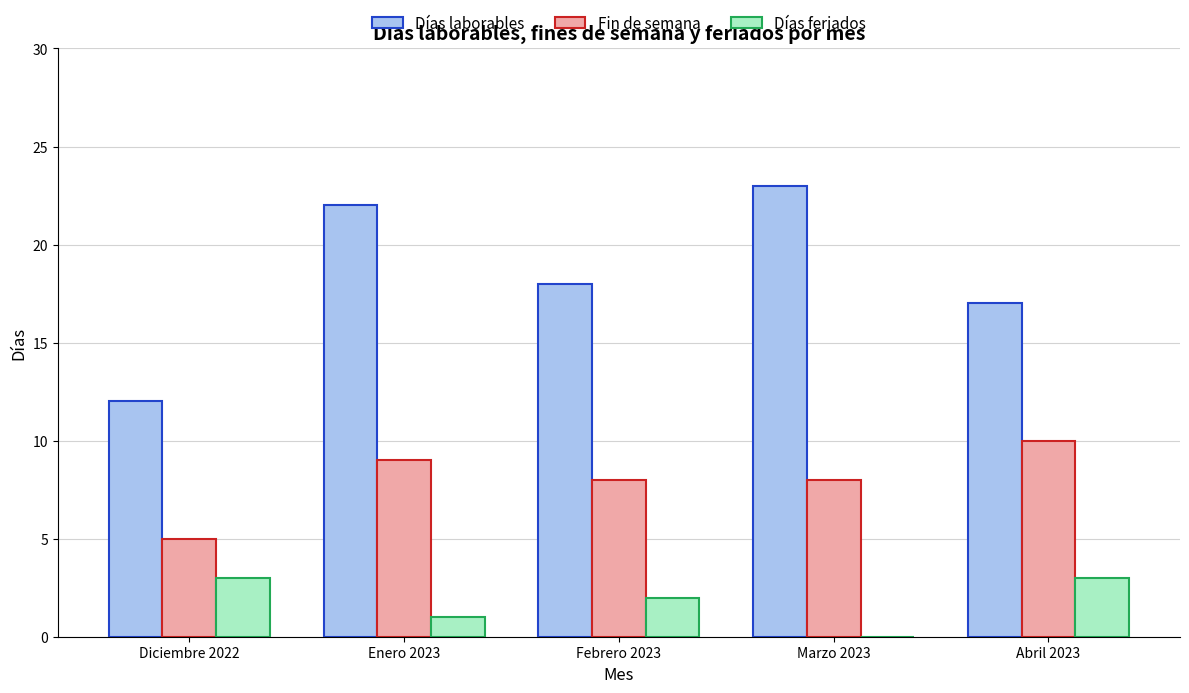

Where does the Días laborables series first go above 18?

Enero 2023